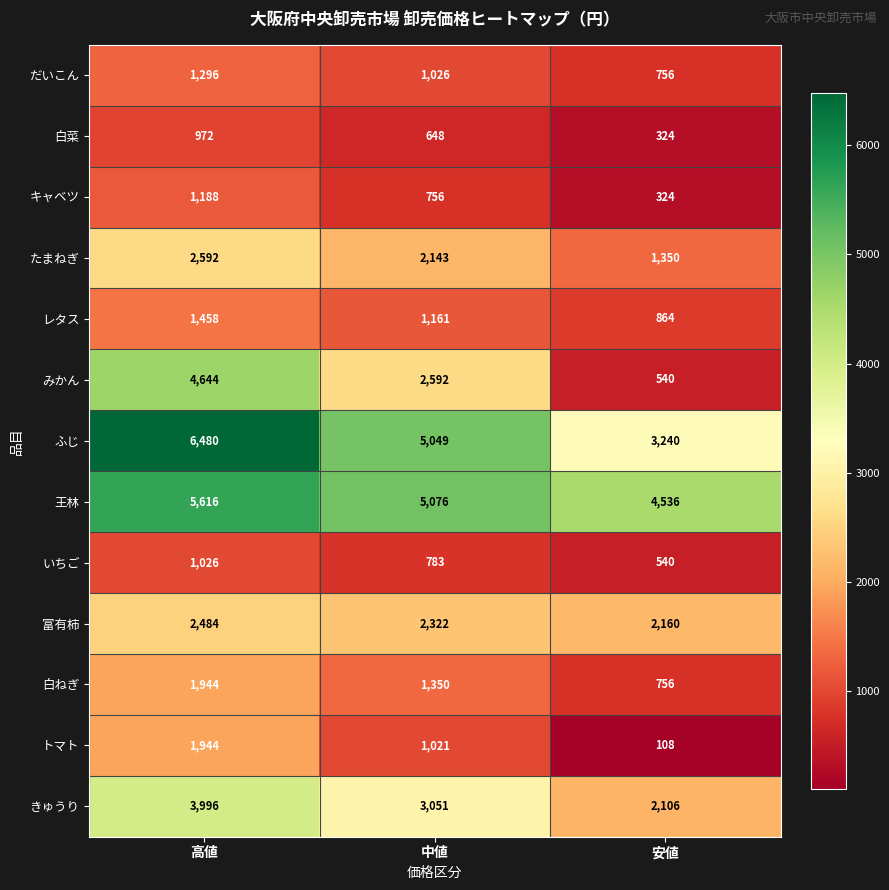

At which label does ふじ reach its peak?

高値